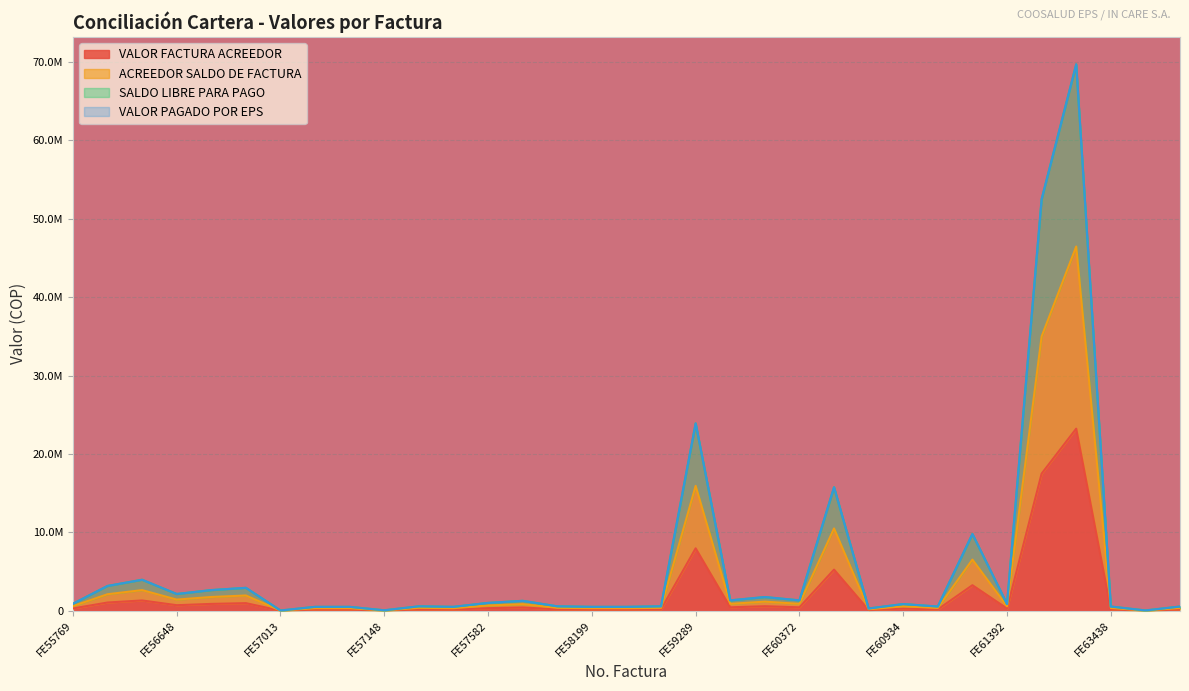

True or false: SALDO LIBRE PARA PAGO and VALOR FACTURA ACREEDOR intersect in this chart.

False